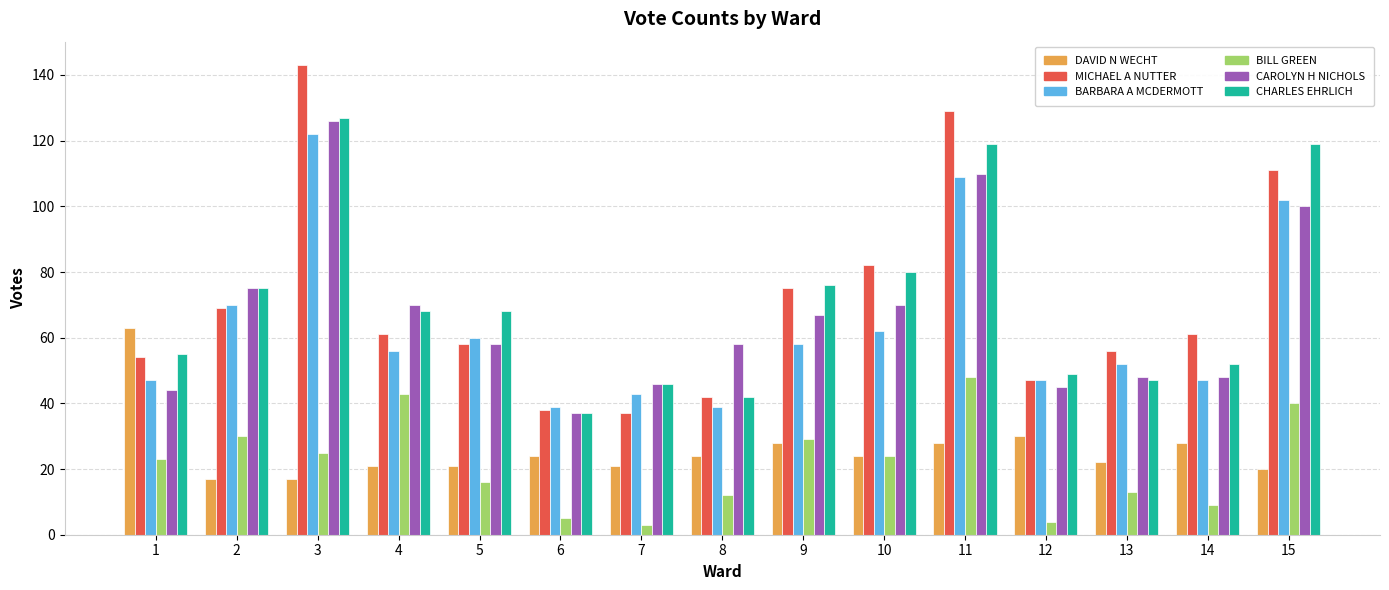

What is the maximum value shown in the chart?

143